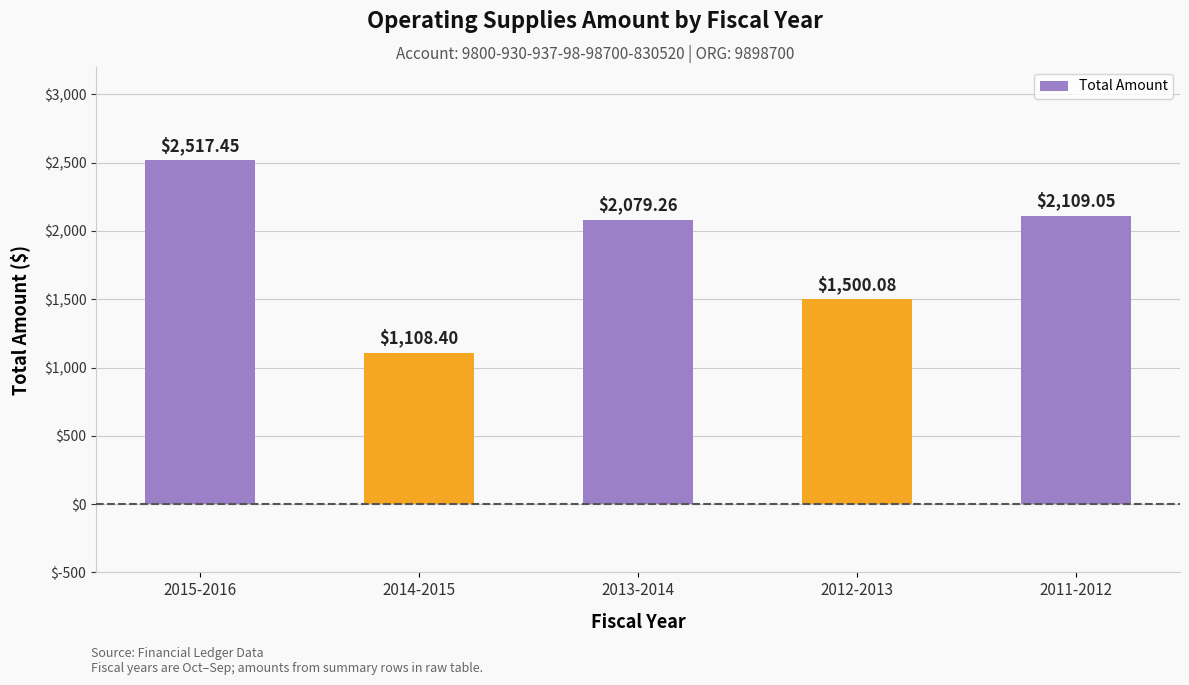

Rank the categories by value from lowest to highest.

2014-2015, 2012-2013, 2013-2014, 2011-2012, 2015-2016